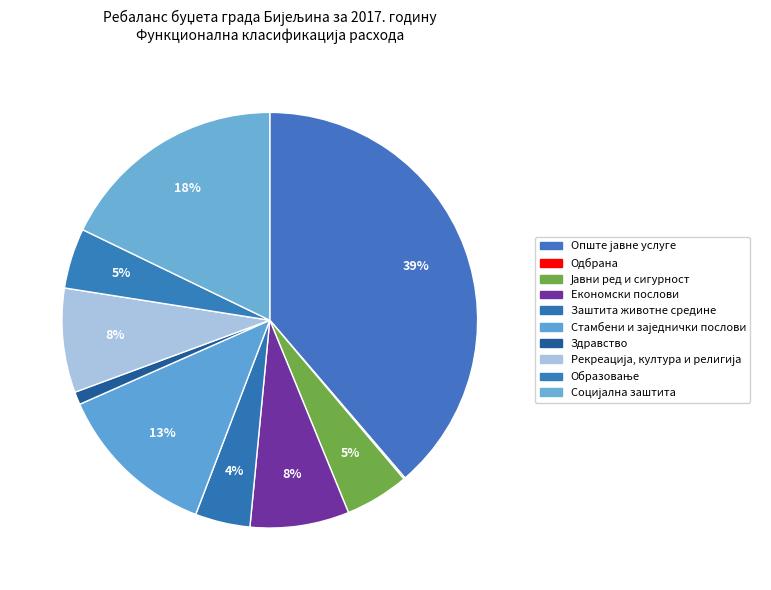

Rank the categories by value from highest to lowest.

Опште јавне услуге, Социјална заштита, Стамбени и заједнички послови, Рекреација, култура и религија, Економски послови, Јавни ред и сигурност, Образовање, Заштита животне средине, Здравство, Одбрана